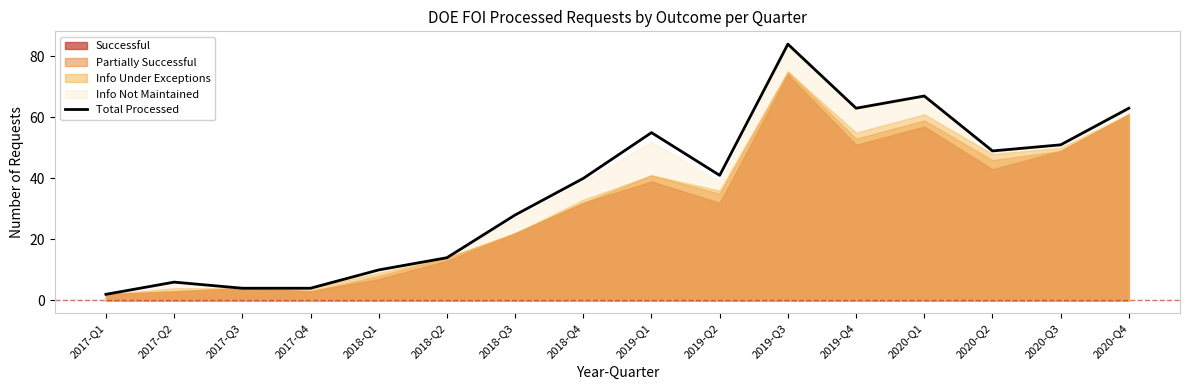

The value at 2017-Q4 is 4. True or false?

True